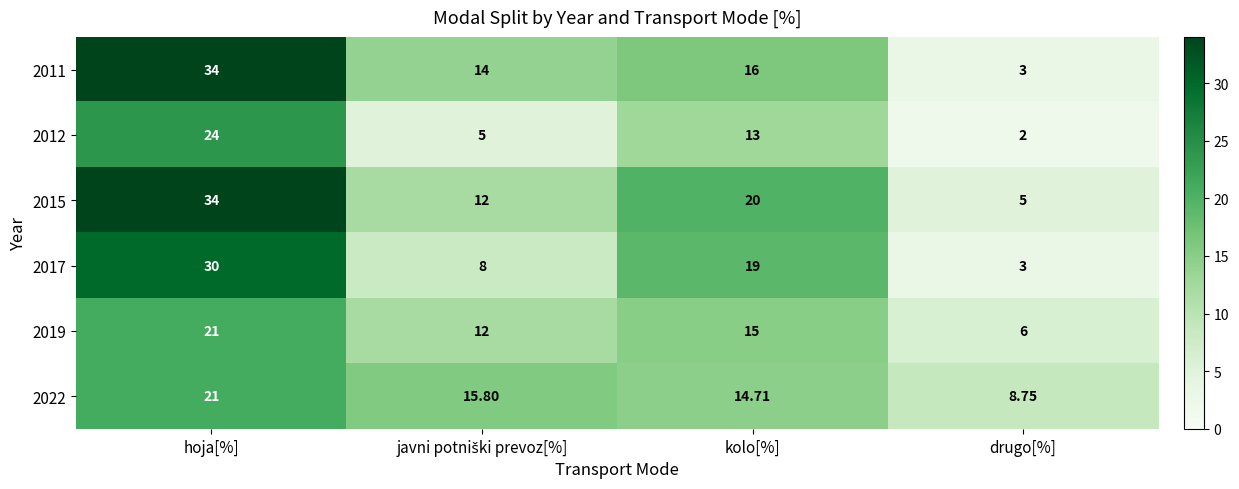

Which category has the lowest value in the 2019 series?

drugo[%]